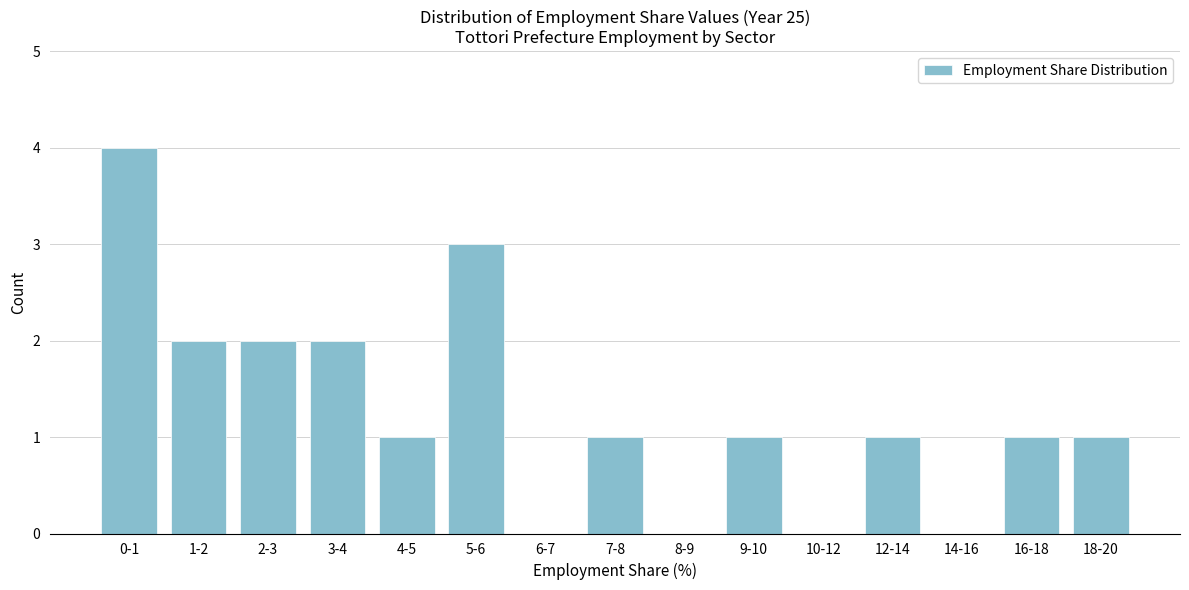

Reading left to right, list all the values displayed in this chart.

0-1=4	1-2=2	2-3=2	3-4=2	4-5=1	5-6=3	6-7=0	7-8=1	8-9=0	9-10=1	10-12=0	12-14=1	14-16=0	16-18=1	18-20=1